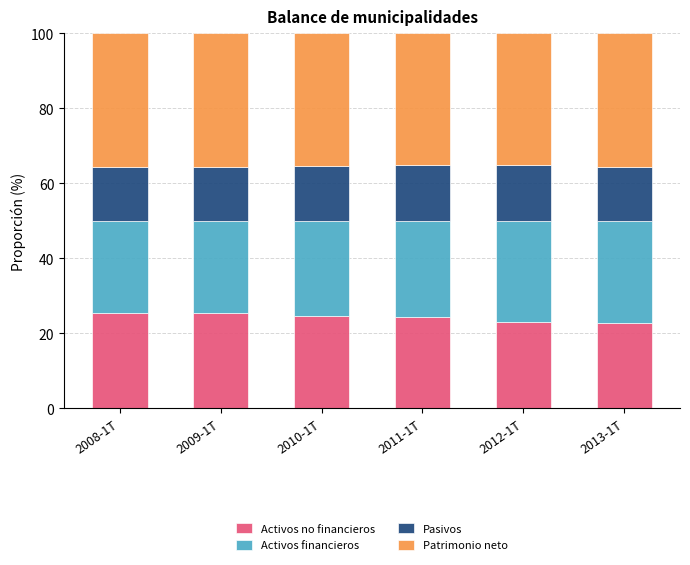

What is the highest value of the Activos no financieros series?

25.6